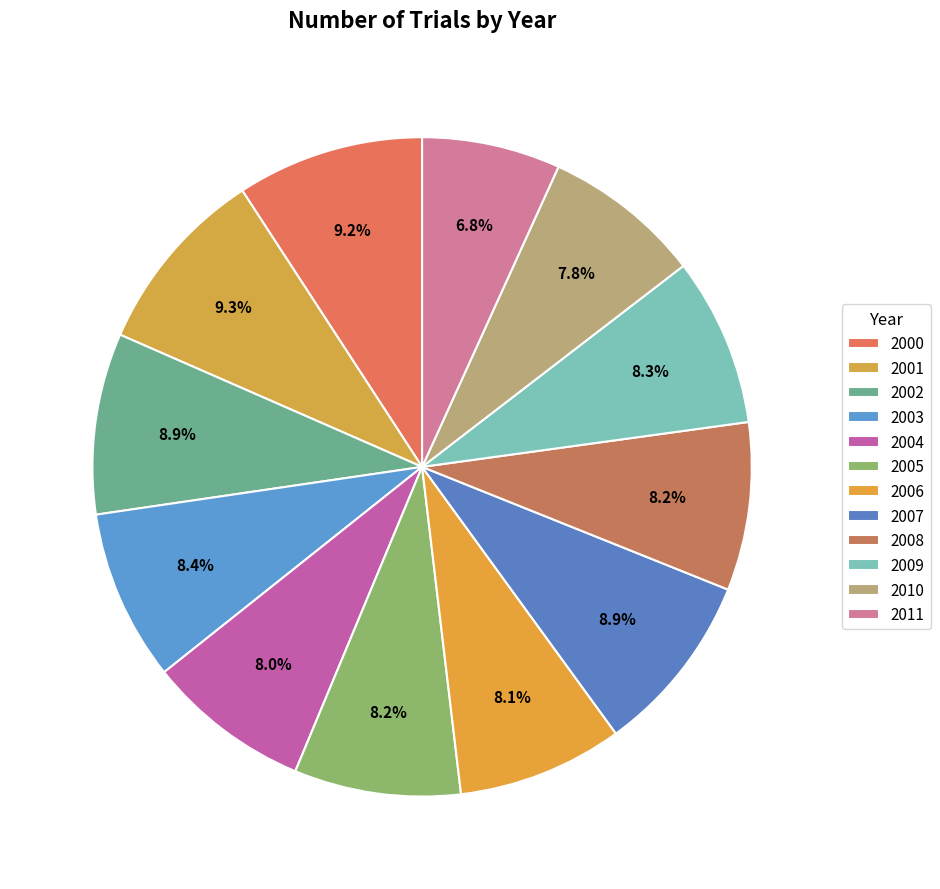

How many slices are in this pie chart?

12